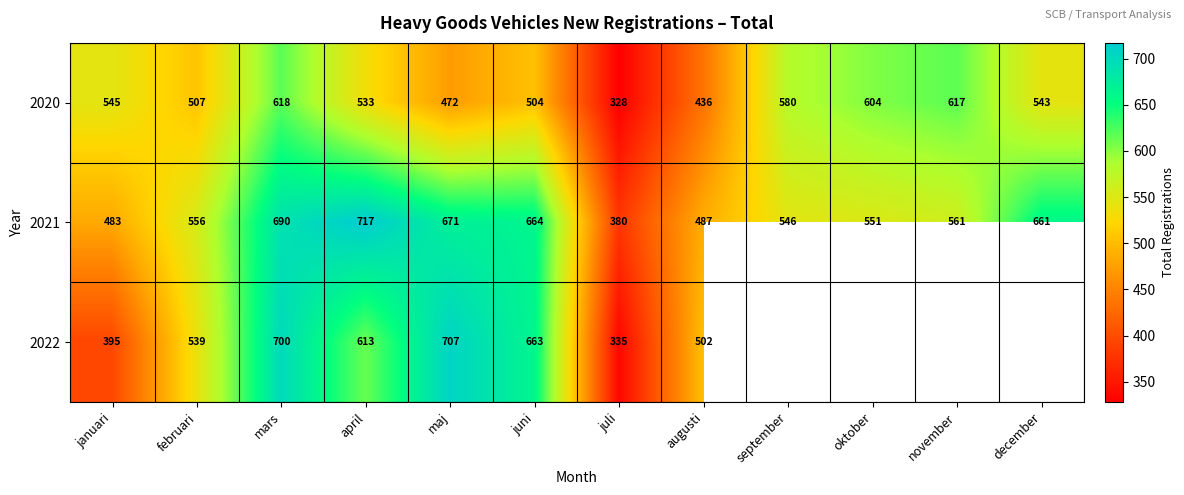

Which series changed the most between januari and augusti?

2020